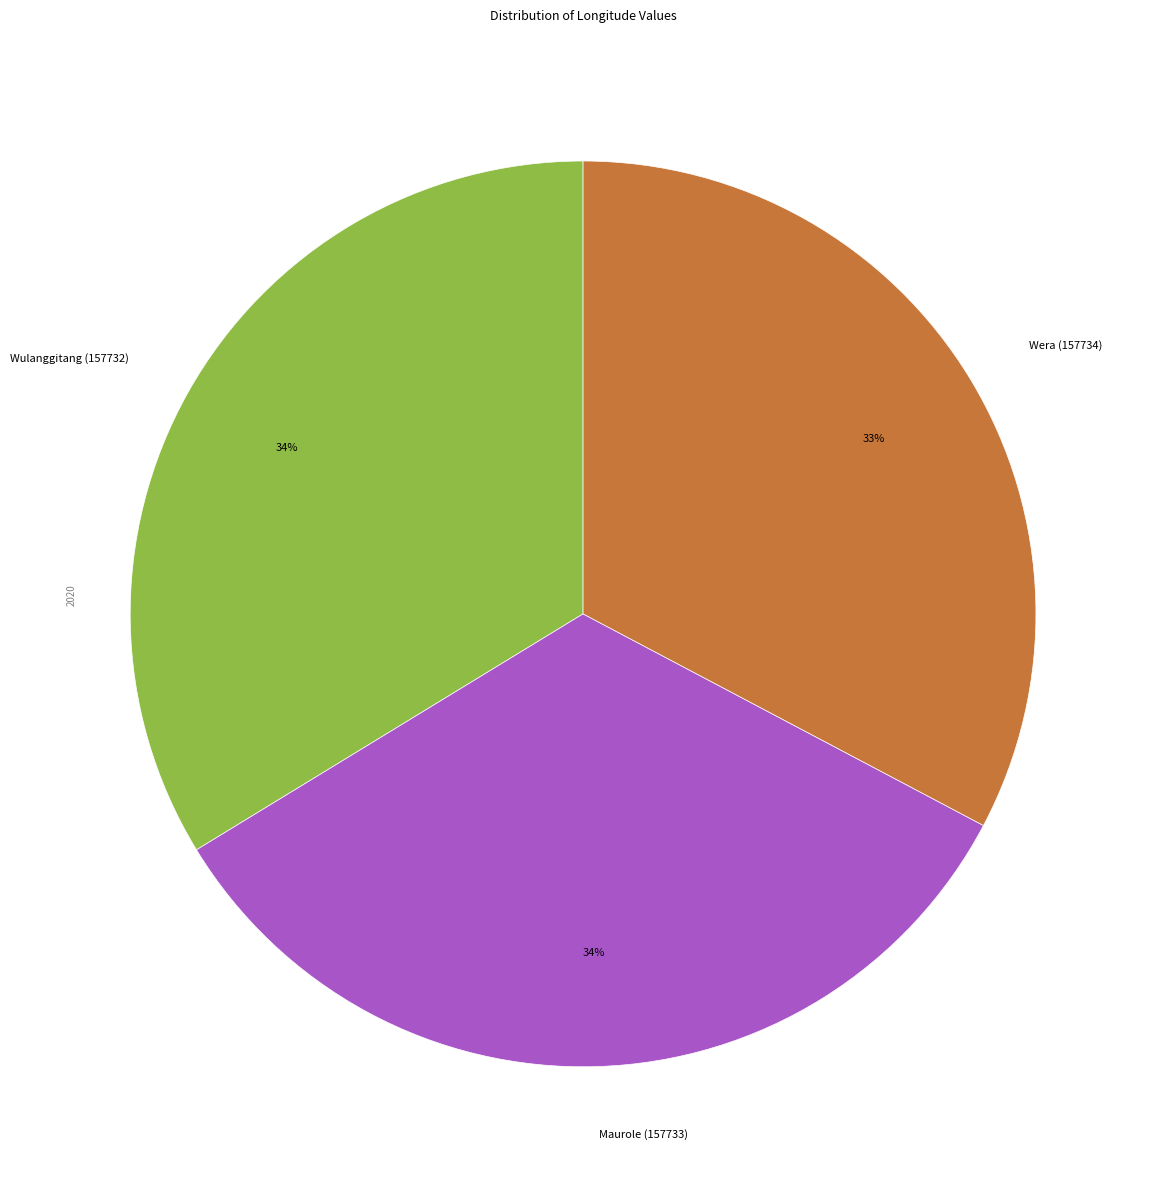

Does Wulanggitang (157732) account for over 50% of the chart?

No